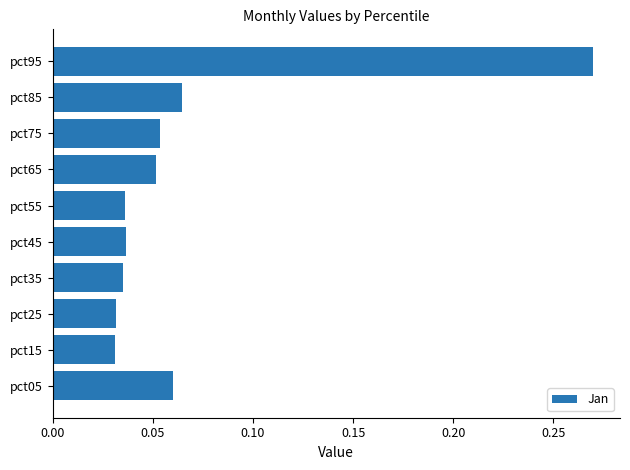

Between pct85 and pct55, which is larger?

pct85